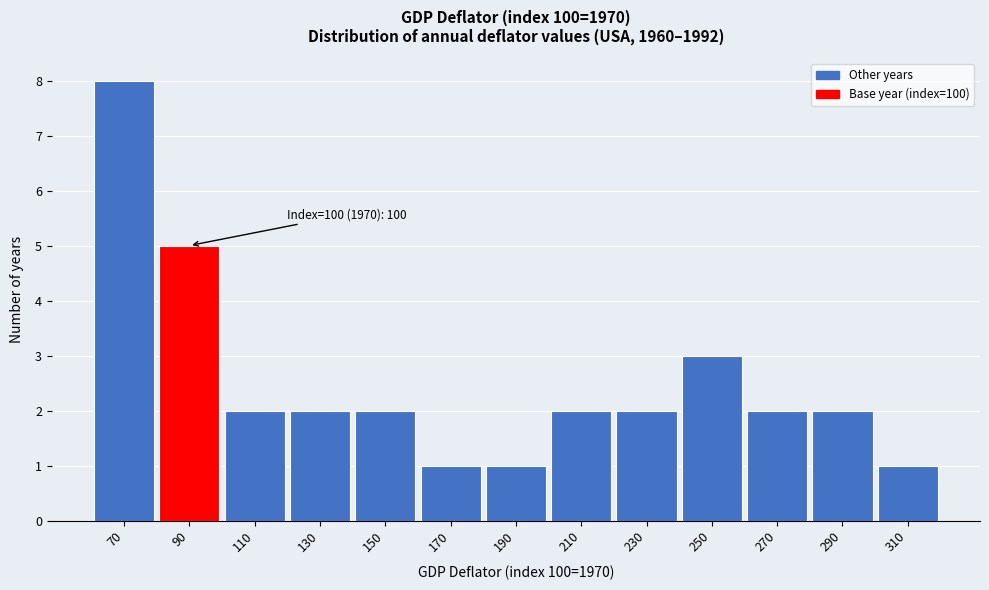

Reading right to left, transcribe all the data shown in this chart.

310=1	290=2	270=2	250=3	230=2	210=2	190=1	170=1	150=2	130=2	110=2	90=5	70=8